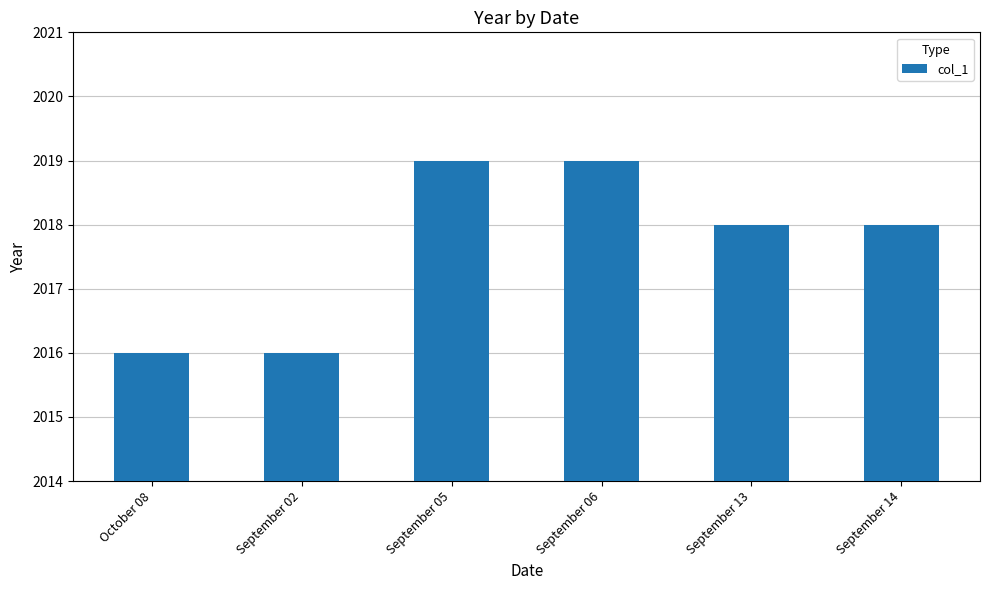

How many values are between 2016 and 2019?

6